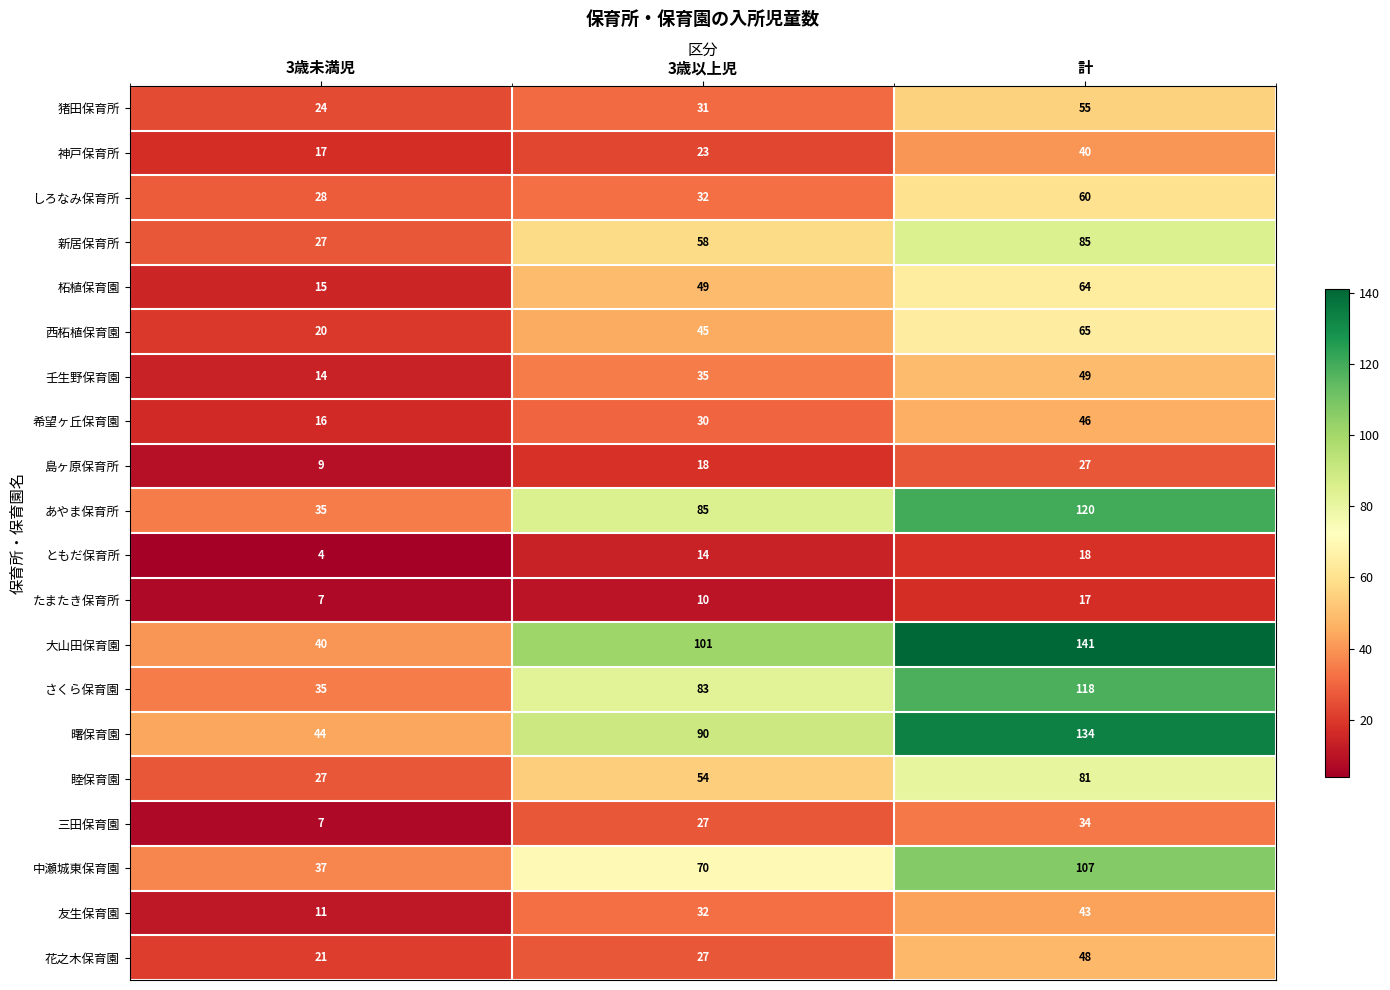

At which category is the sum across all series the highest?

計